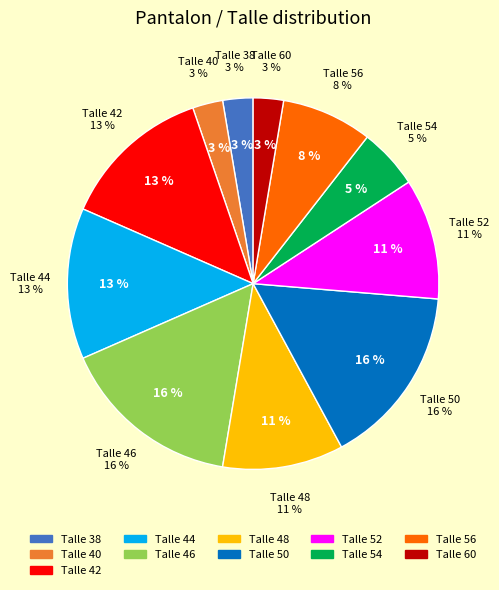

Does 50 account for over 50% of the chart?

No